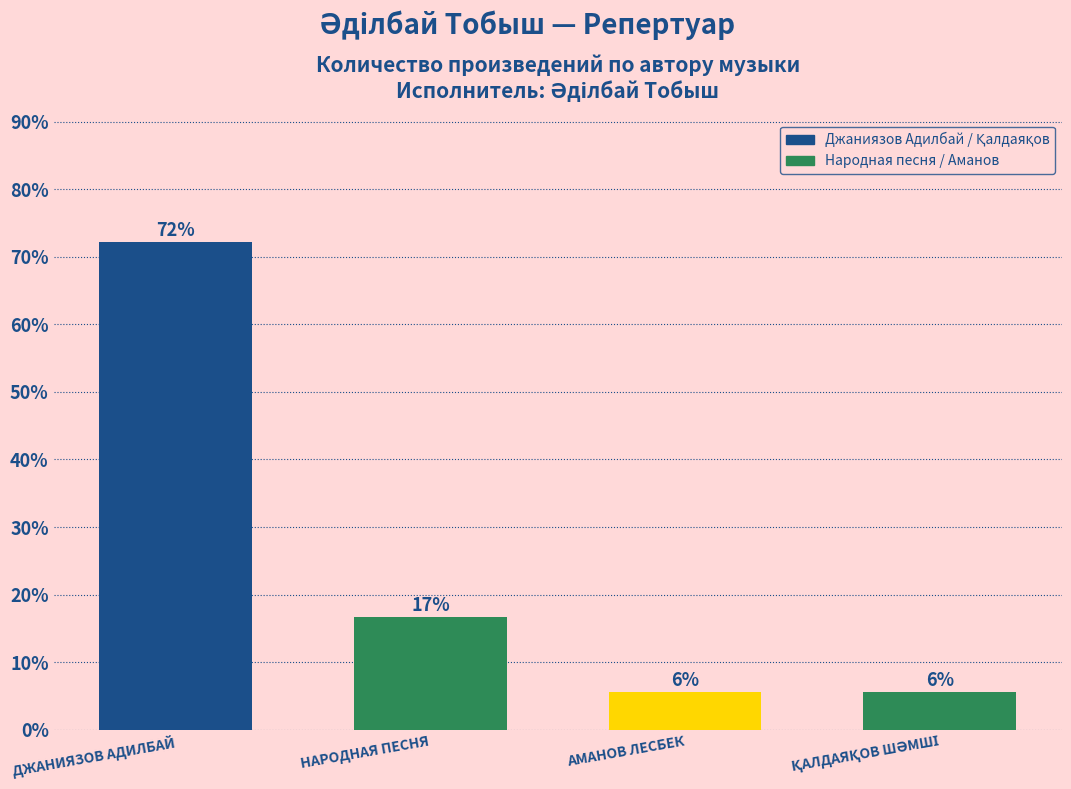

Are the bars horizontal?

No